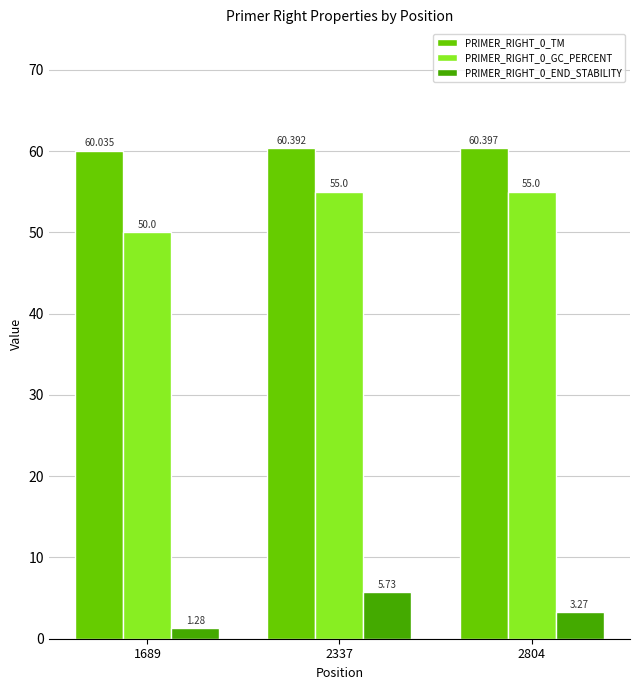

What is the average value of the PRIMER_RIGHT_0_TM series?

60.3